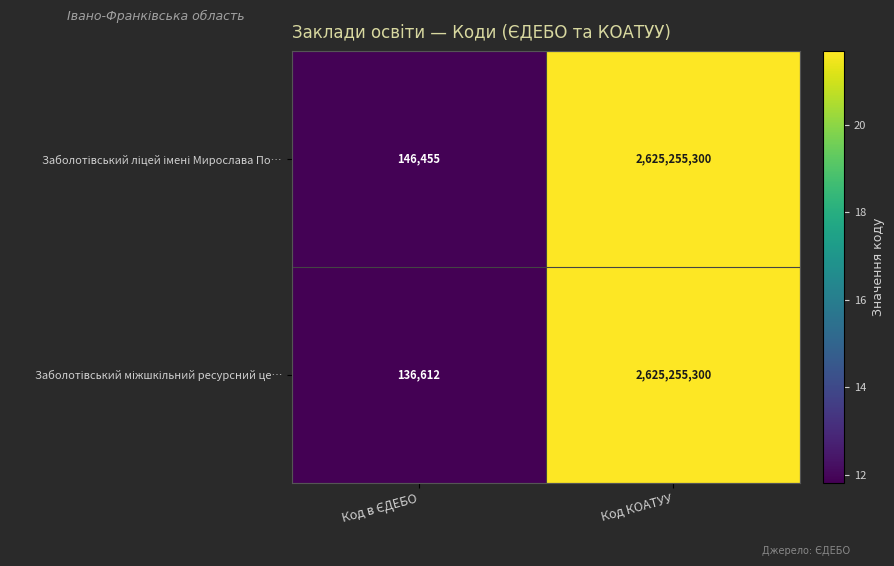

Which category has the highest value across all series?

Код КОАТУУ